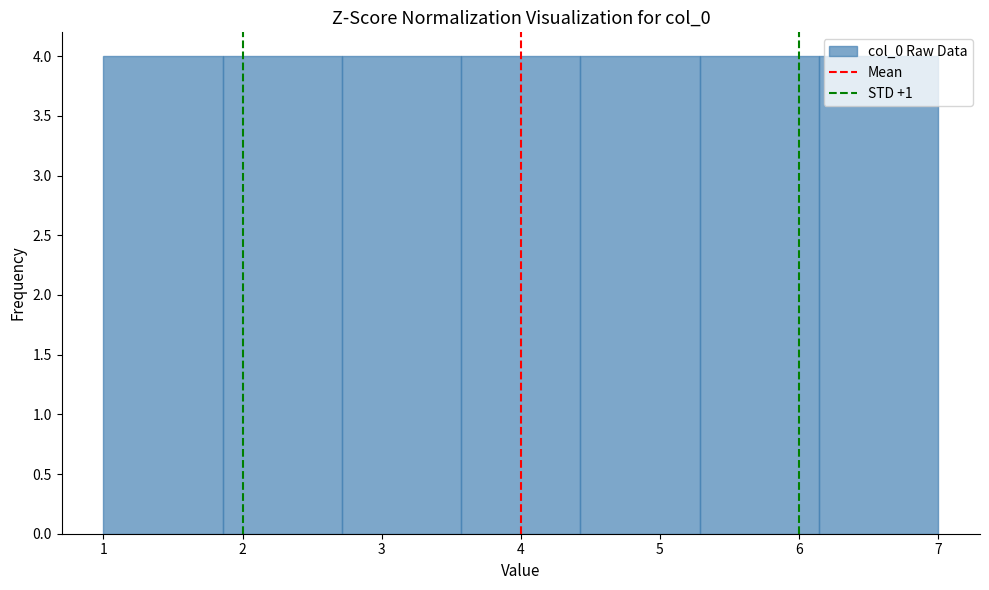

Reading left to right, transcribe this chart: for each bar, give the range it covers on the x-axis and its height. Neither the bar edges nor the heights are printed on the chart, so give them approximately, as read against the axes.

1.0 to 1.9: 4
1.9 to 2.7: 4
2.7 to 3.6: 4
3.6 to 4.4: 4
4.4 to 5.3: 4
5.3 to 6.1: 4
6.1 to 7.0: 4